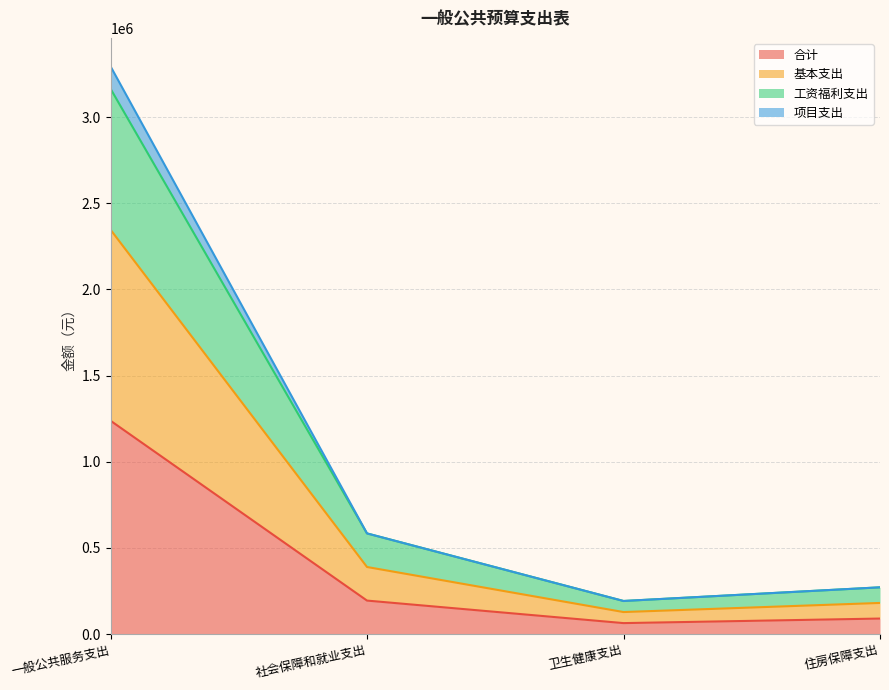

The 合计 series shows 90578.9 at 住房保障支出. True or false?

True